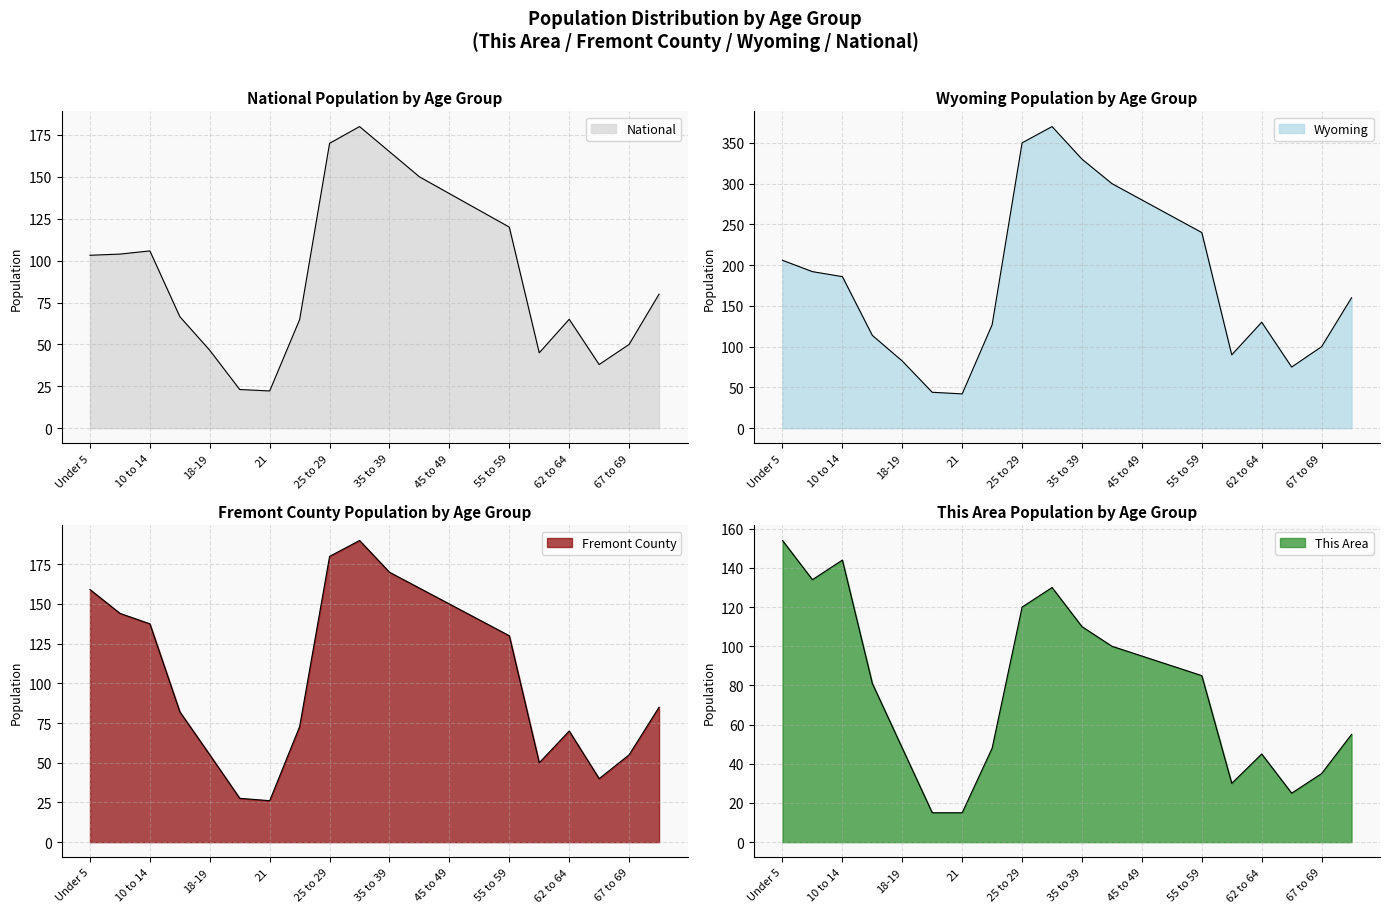

What is the difference between the maximum and minimum values in the Fremont County series?

163.9